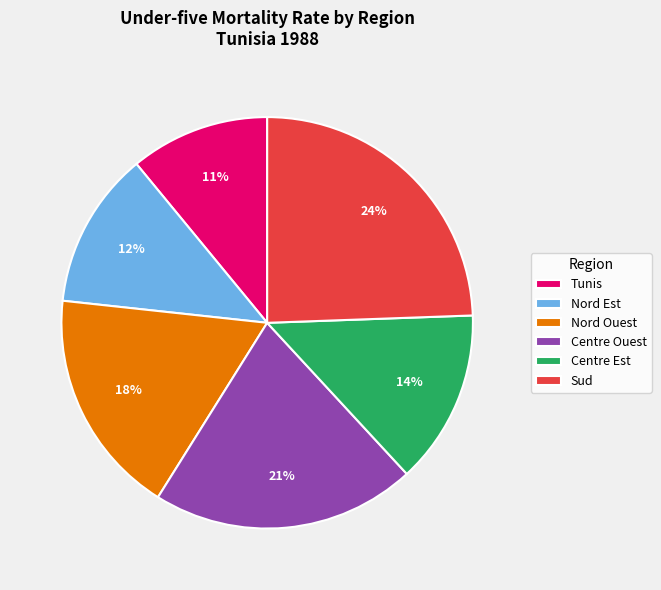

The Nord Ouest slice represents 18% of the pie. True or false?

True